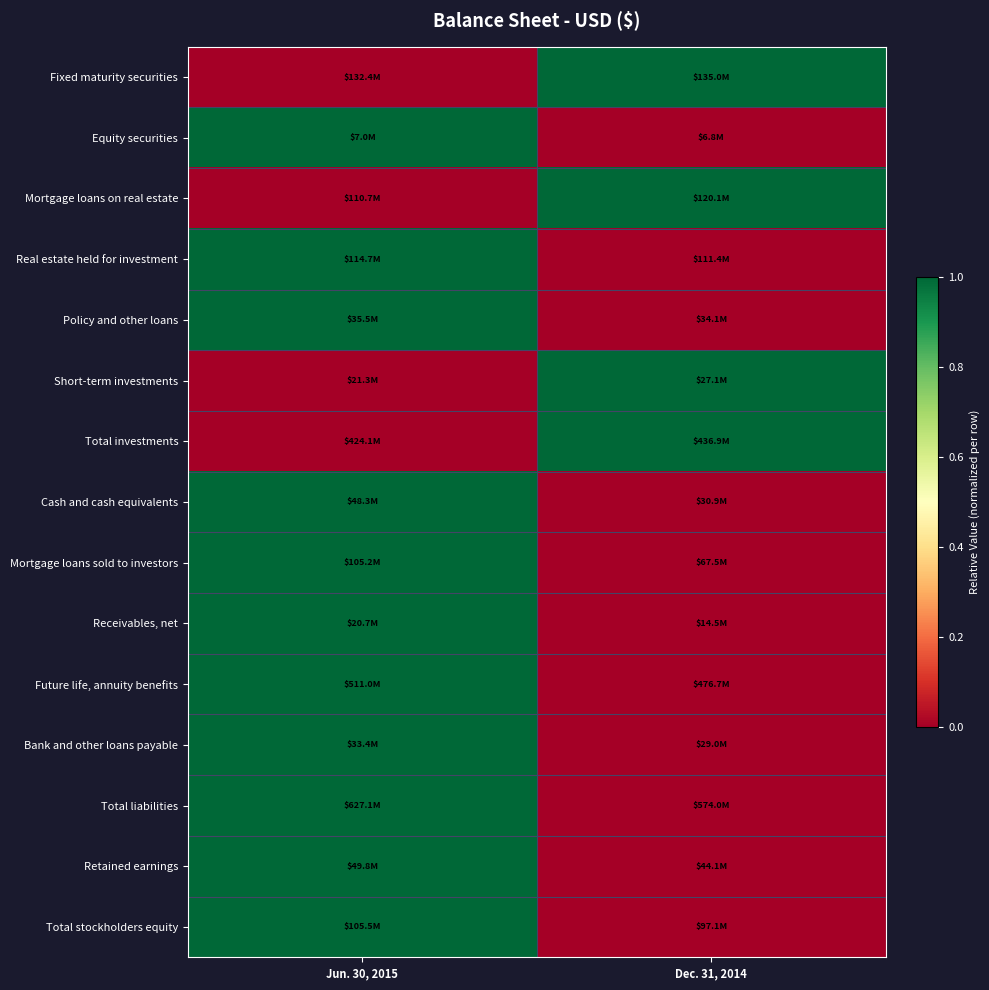

What is the maximum value shown in the chart?

1